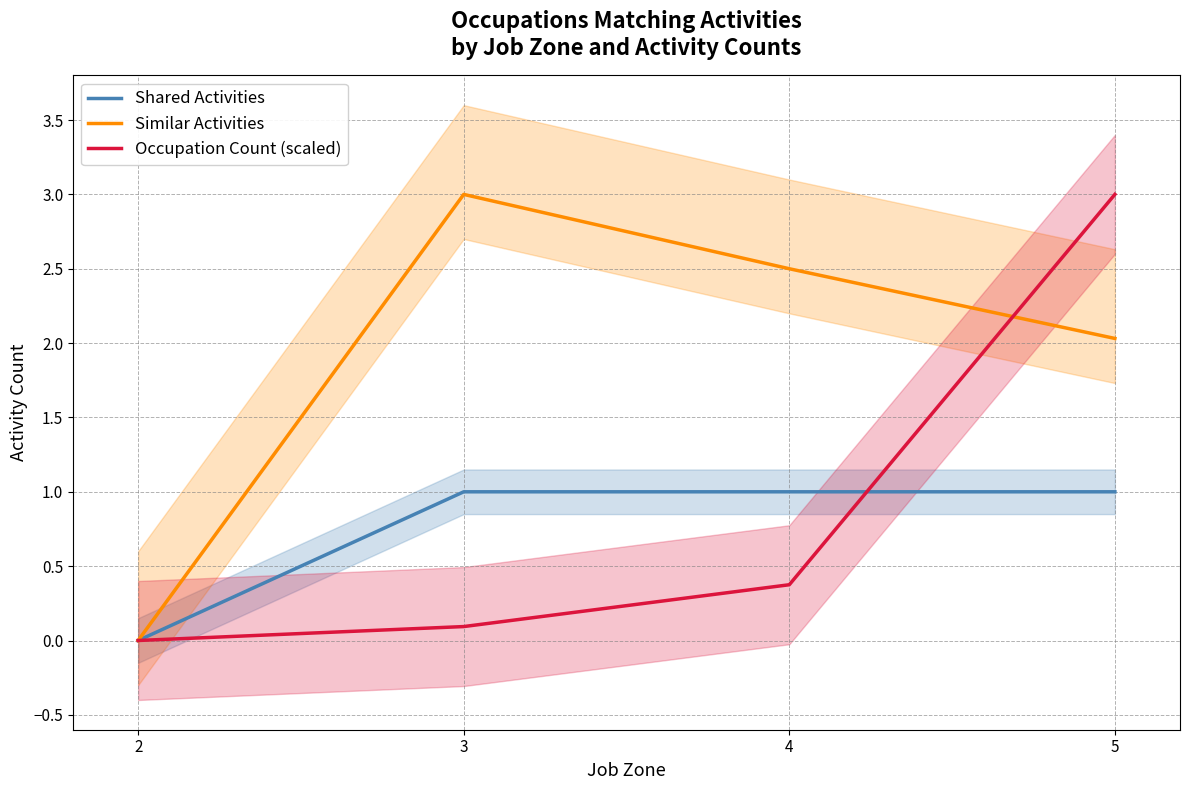

Does the chart display data point markers on the line(s)?

No